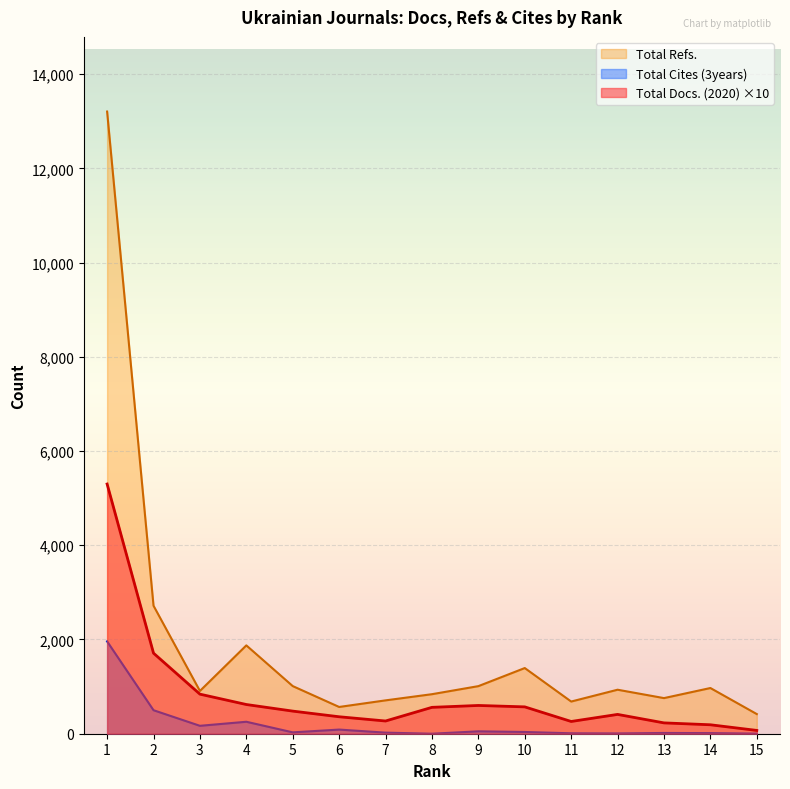

How many values in the Total Cites (3years) series are below 29?

7